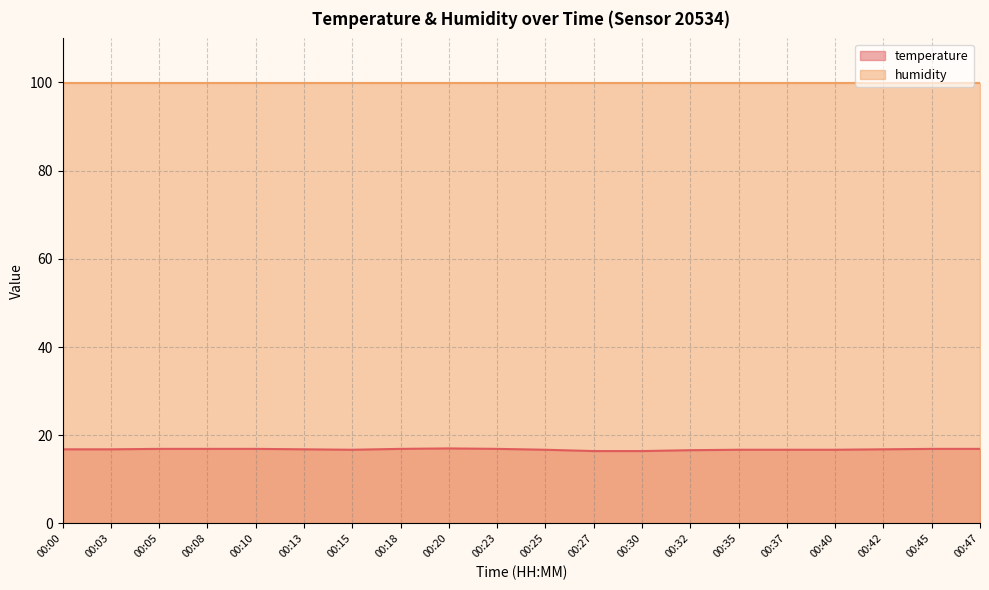

True or false: the data shows 16.7 at 00:25.

True